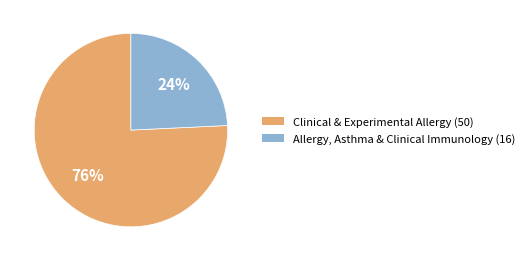

Is there a majority slice in this chart?

Yes